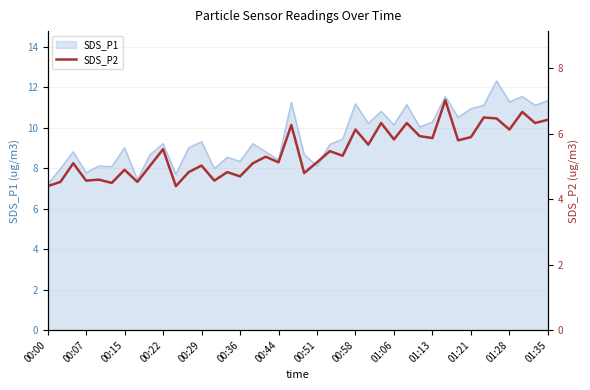

What is the label of the 29th point from the left?

28